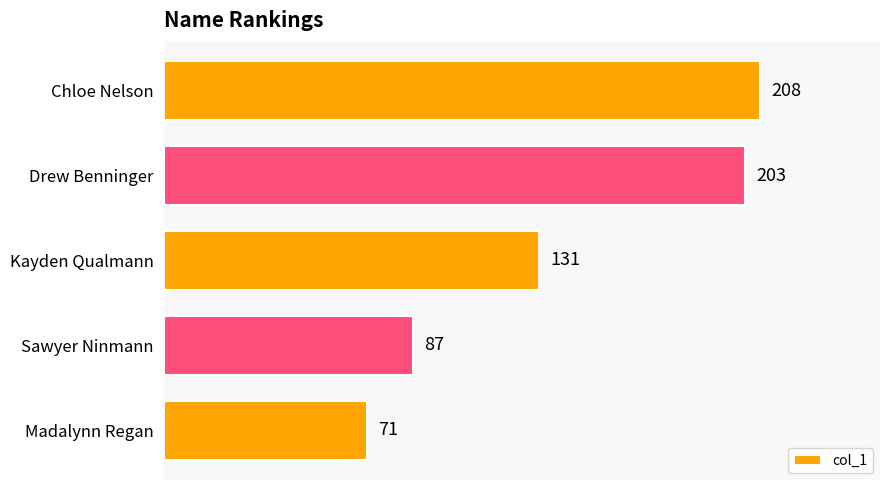

What is the difference between the maximum and second lowest values?

121